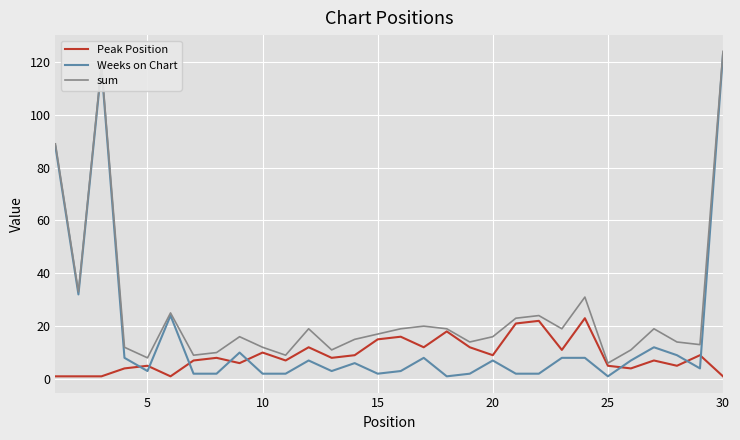

What is the lowest value of the sum series?

6